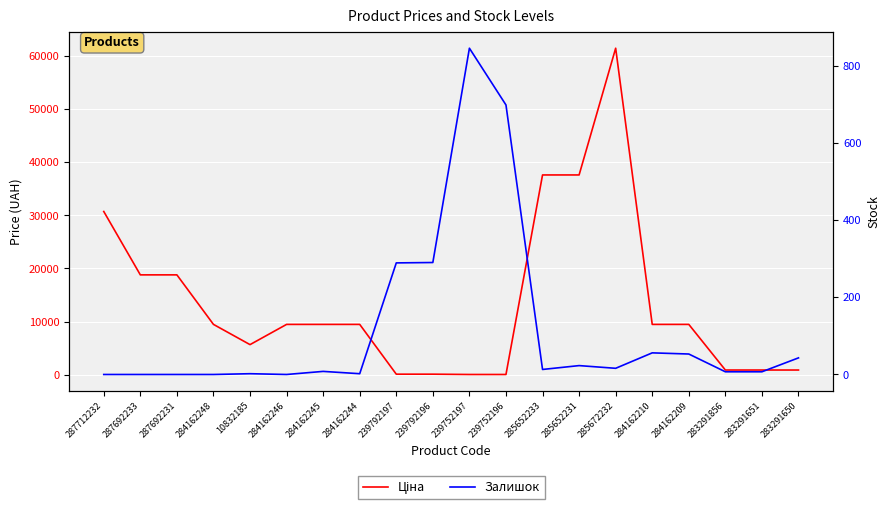

What is the approximate value of Ціна at 283291650?

895.9